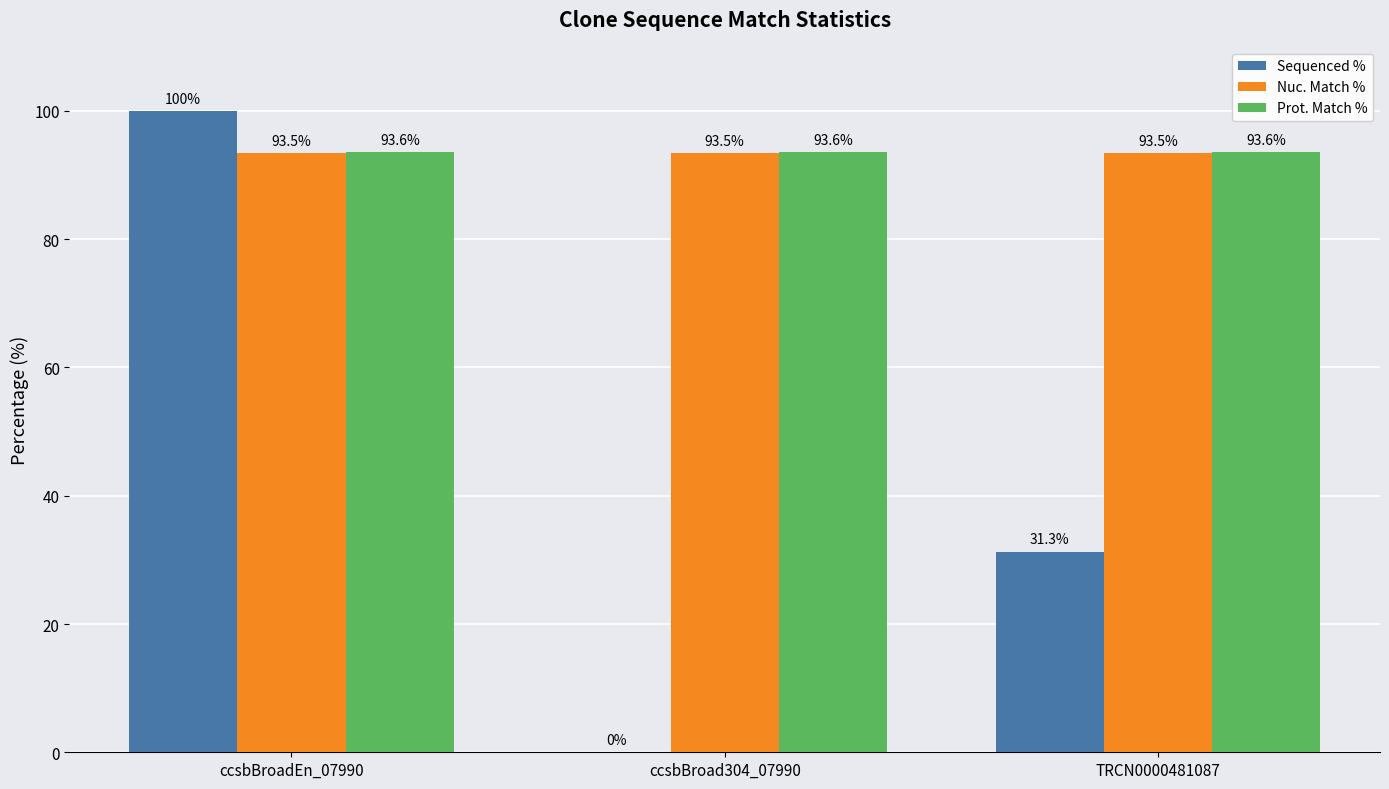

What is the sum of all Prot. Match % values?

280.8